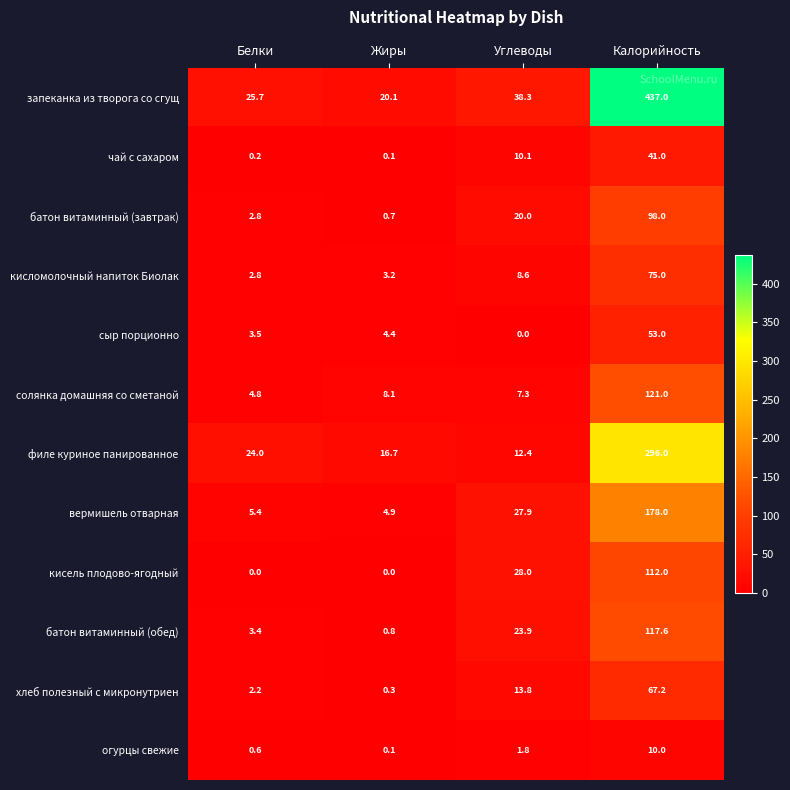

What is the lowest value of the батон витаминный (обед) series?

0.8